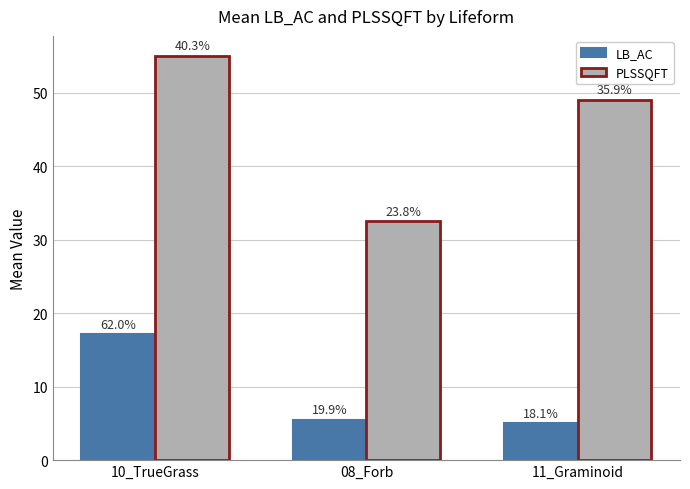

At how many categories does at least one series exceed 50?

1